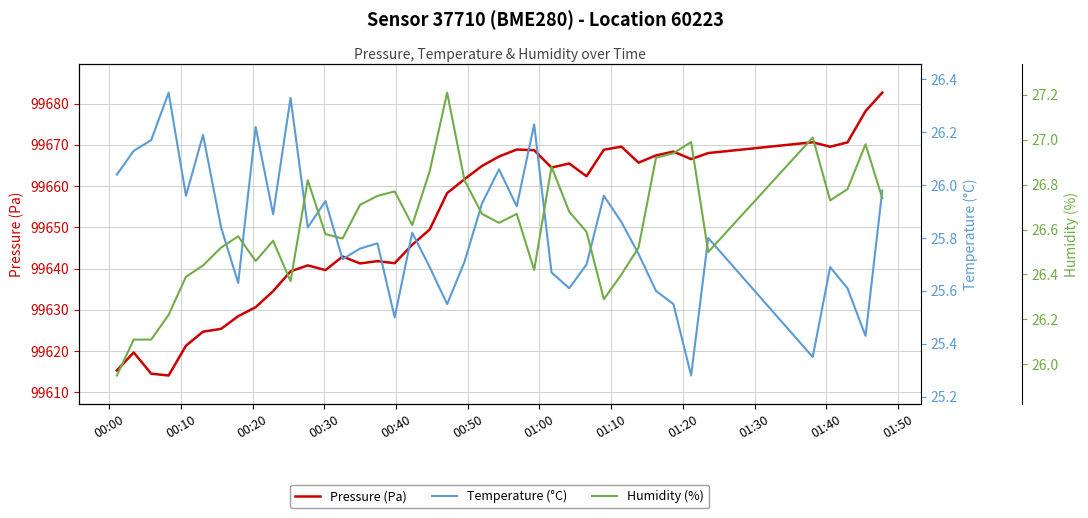

Reading left to right, extract all data points from this chart.

Pressure (Pa): 99615.3	99619.6	99614.5	99614.1	99621.3	99624.7	99625.4	99628.4	99630.6	99634.5	99639.3	99640.8	99639.6	99642.9	99641.2	99641.8	99641.3	99645.8	99649.5	99658.3	99661.6	99664.9	99667.1	99668.9	99668.7	99664.5	99665.5	99662.4	99668.8	99669.5	99665.7	99667.4	99668.4	99666.5	99668.0	99670.6	99669.5	99670.6	99678.1	99682.6
Temperature (°C): 26.0	26.1	26.2	26.4	26.0	26.2	25.8	25.6	26.2	25.9	26.3	25.8	25.9	25.7	25.8	25.8	25.5	25.8	25.7	25.6	25.7	25.9	26.1	25.9	26.2	25.7	25.6	25.7	26.0	25.9	25.7	25.6	25.6	25.3	25.8	25.4	25.7	25.6	25.4	26.0
Humidity (%): 25.9	26.1	26.1	26.2	26.4	26.4	26.5	26.6	26.5	26.6	26.4	26.8	26.6	26.6	26.7	26.8	26.8	26.6	26.9	27.2	26.8	26.7	26.6	26.7	26.4	26.9	26.7	26.6	26.3	26.4	26.5	26.9	26.9	27.0	26.5	27.0	26.7	26.8	27.0	26.7